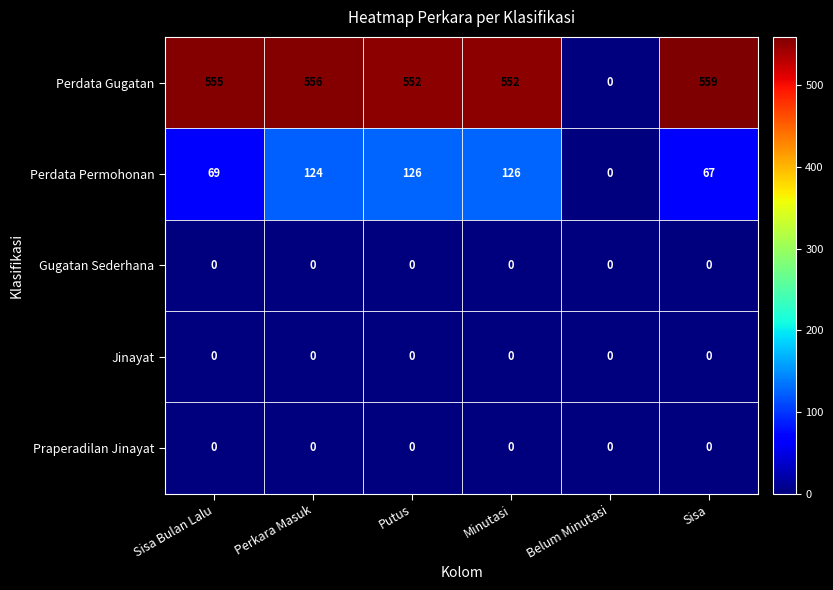

How many categories are shown in the chart?

6